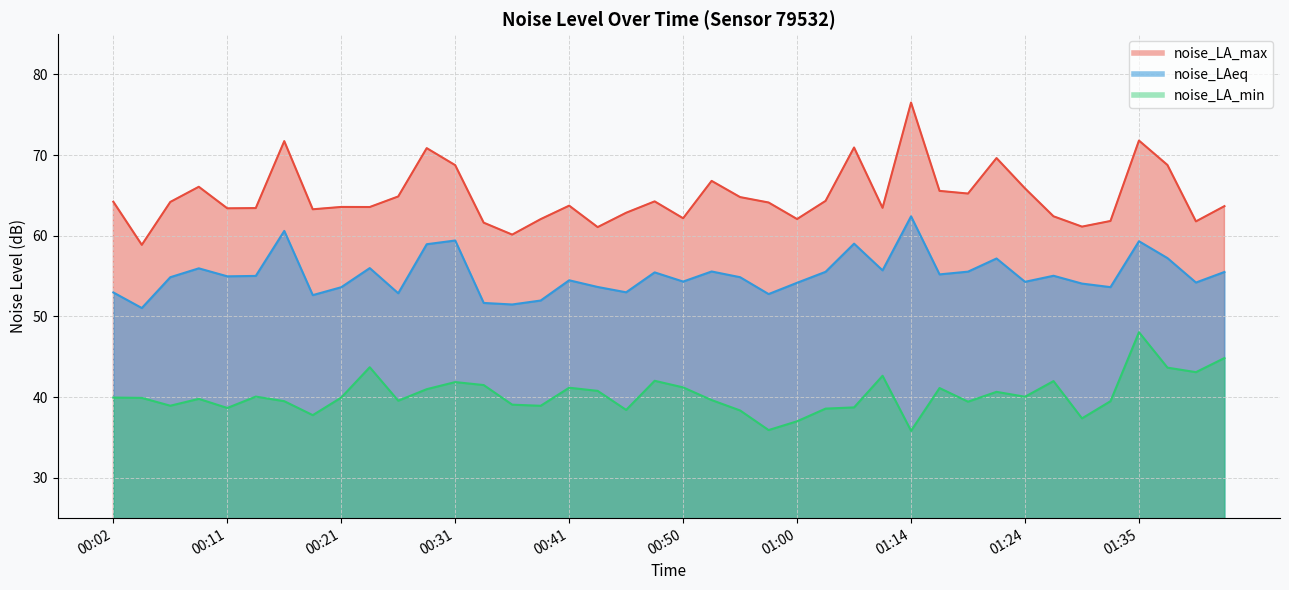

Rank the series by their average value, from lowest to highest.

noise_LA_min, noise_LAeq, noise_LA_max